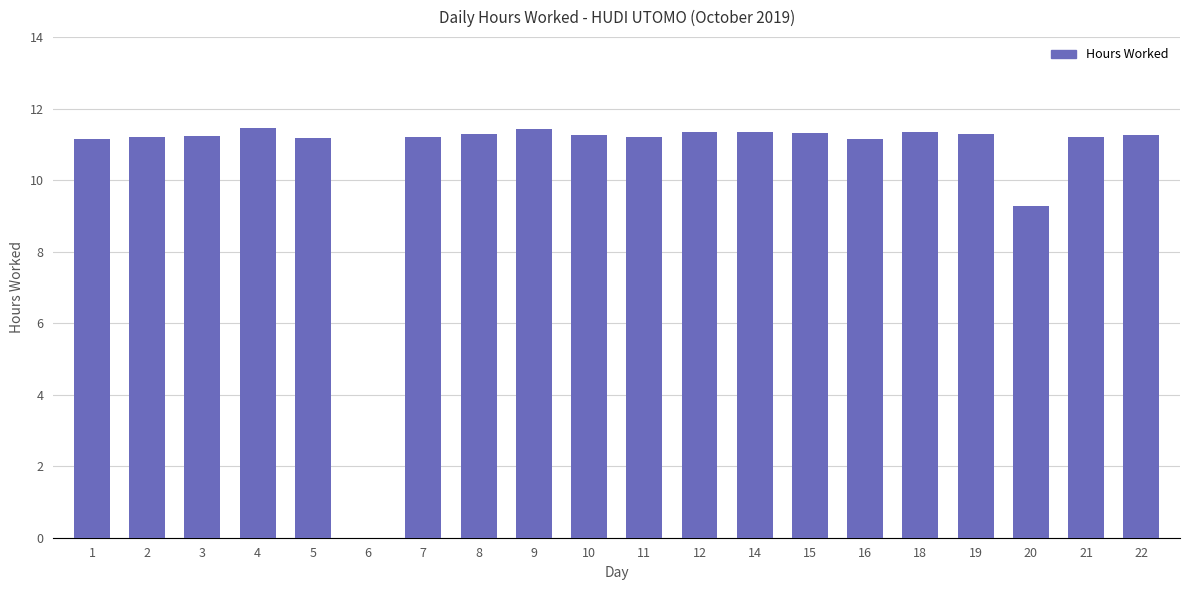

What is the sum of the values at 11 and 15?

22.5